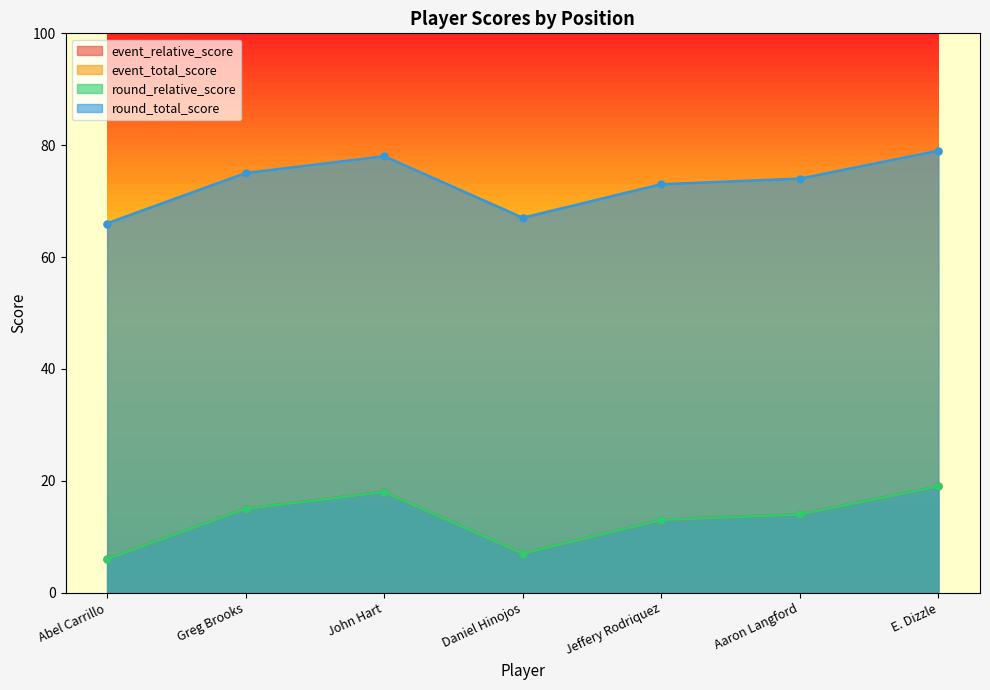

What is the difference between the maximum and minimum values in the event_total_score series?

13